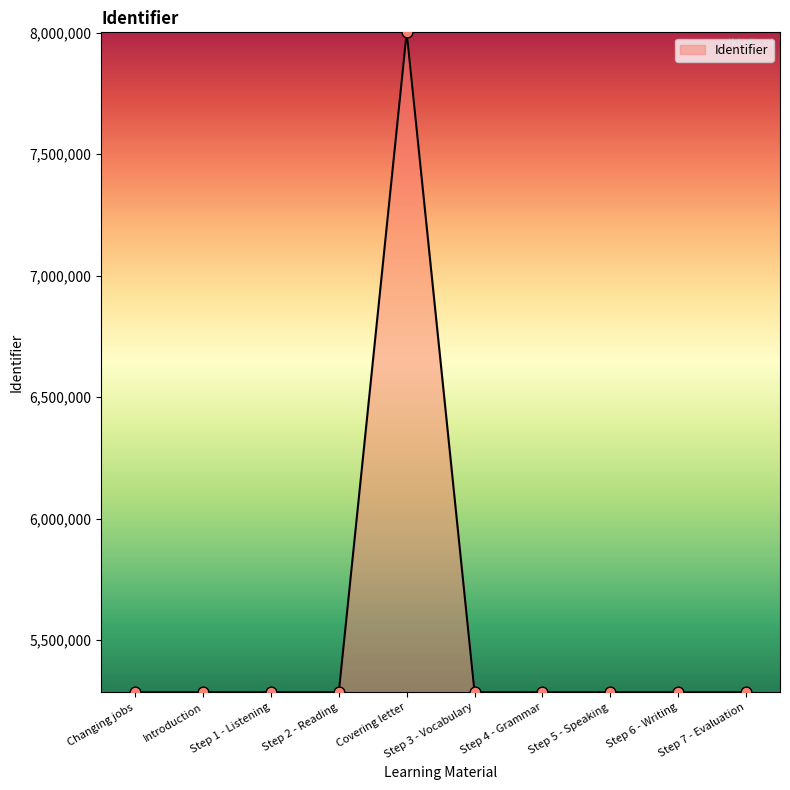

Approximately how many times larger is the value at Covering letter compared to Step 3 - Vocabulary?

1.5